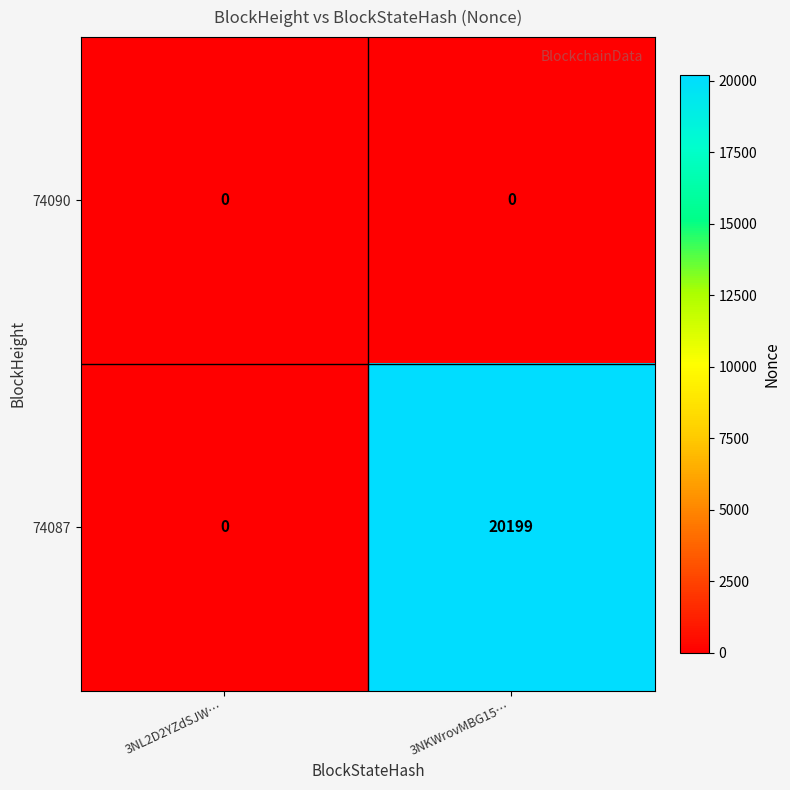

How many distinct data groups are displayed?

2